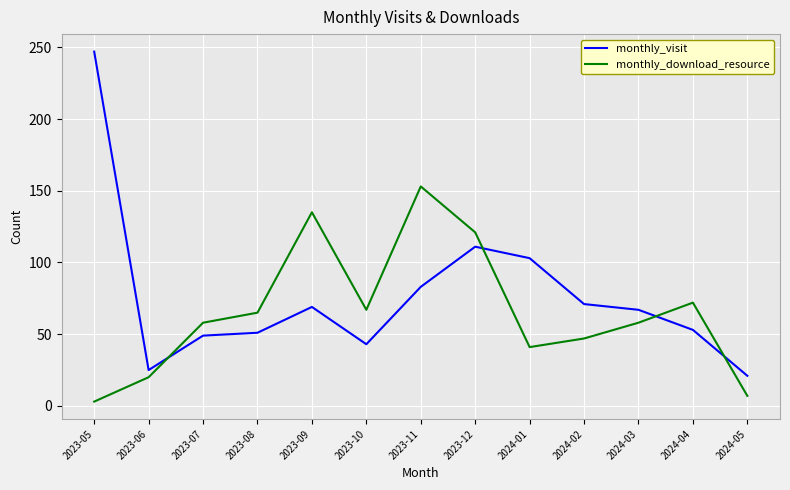

What is the difference between the maximum and minimum values in the monthly_visit series?

226